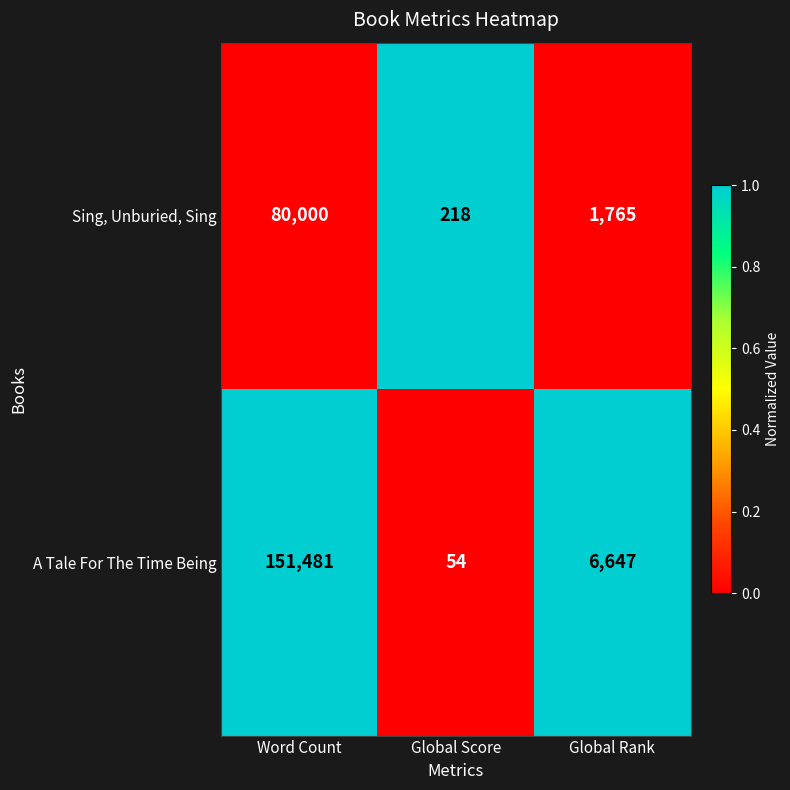

What is the total value across all series at Global Rank?

8412